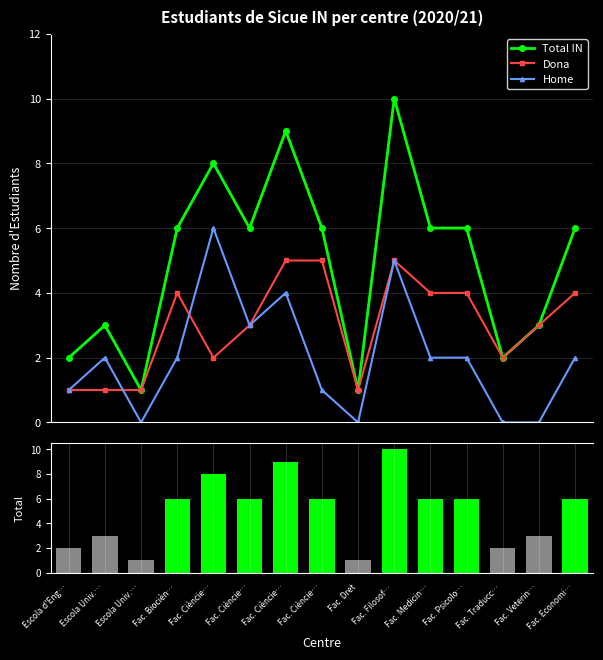

At which category is the sum across all series the highest?

Fac. Filosof…